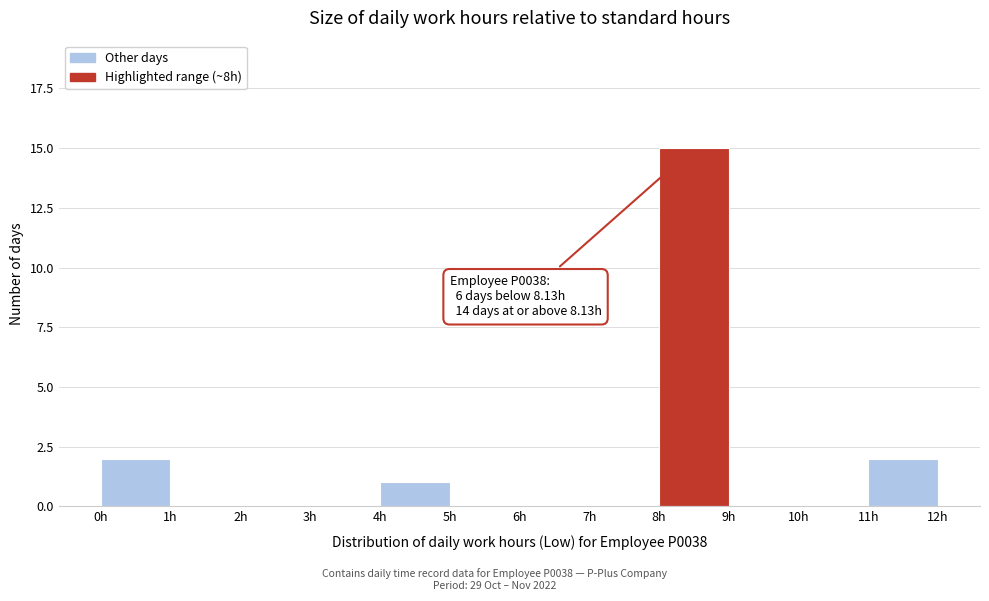

Which range on the x-axis has the tallest bar?

8 to 9